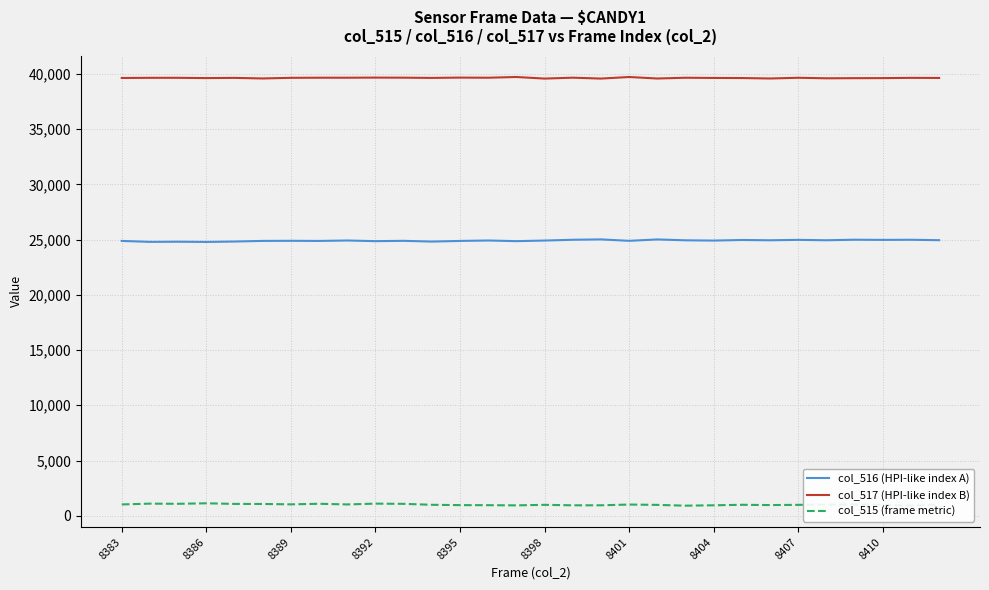

What is the average value of the col_516 (HPI-like index A) series?

24908